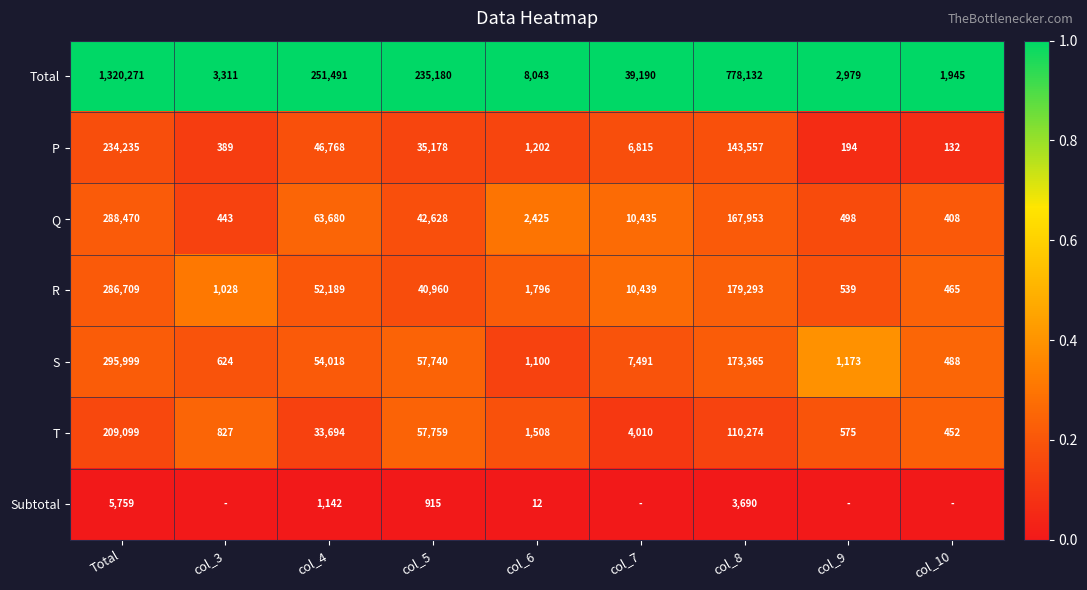

Between col_4 and col_8, which series saw the biggest shift?

Total